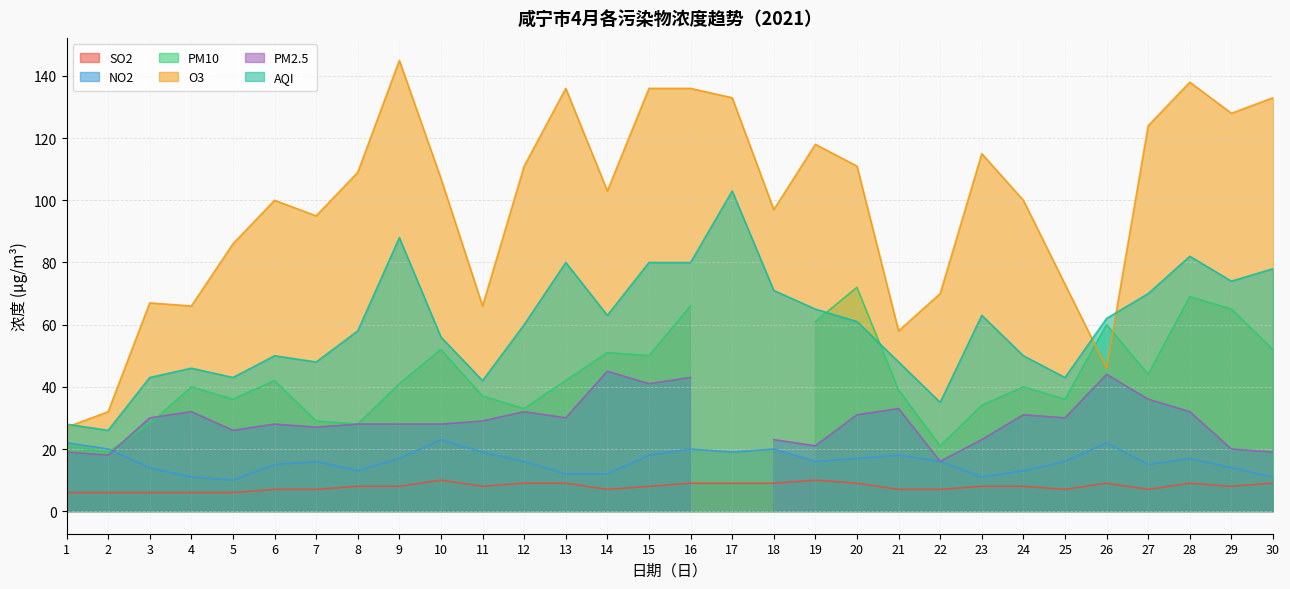

What is the difference between the maximum and minimum values in the SO2 series?

4